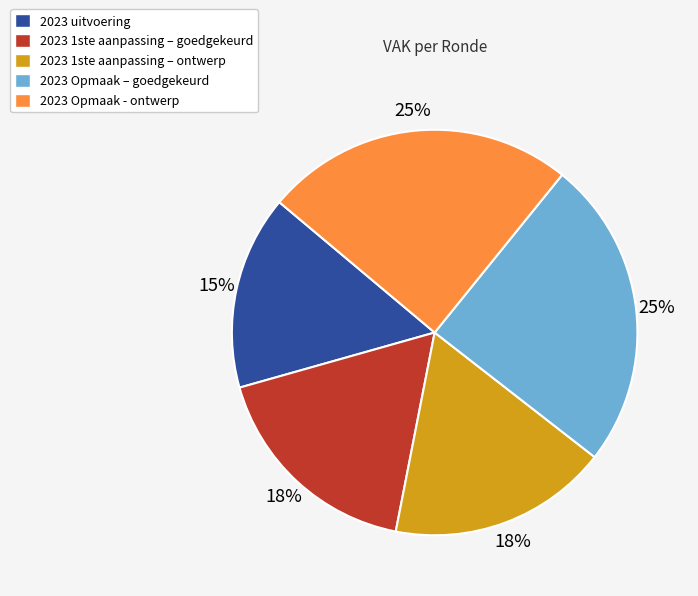

Do 2023 1ste aanpassing – goedgekeurd and 2023 Opmaak – goedgekeurd together represent more than half of the pie?

No